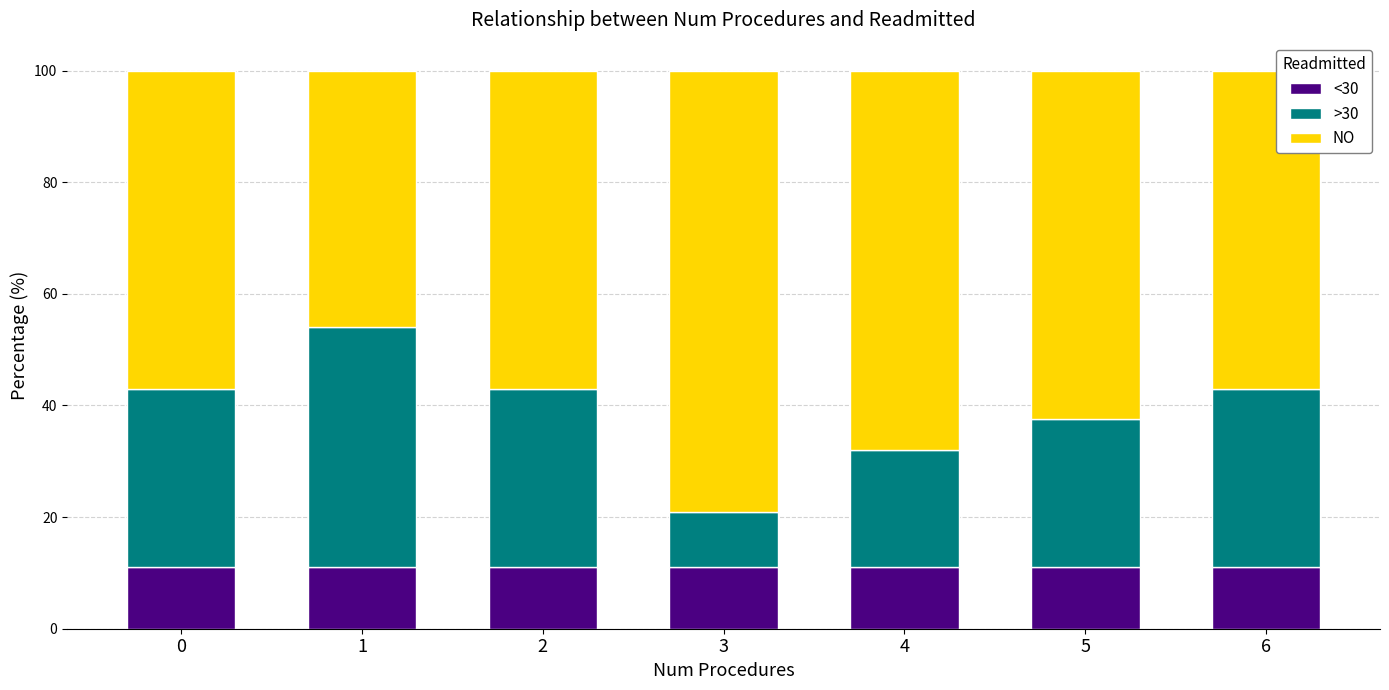

What is the highest value of the <30 series?

11.0